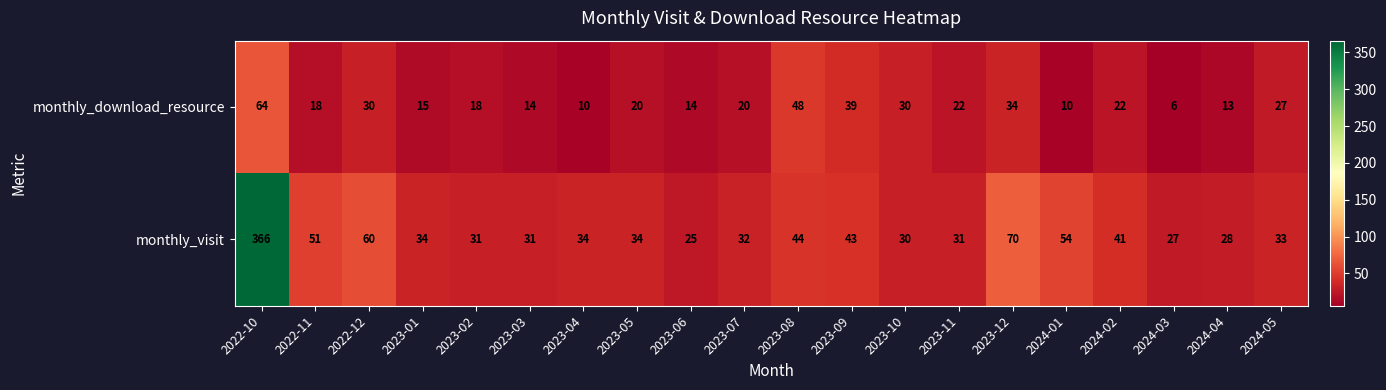

What is the total value across all series at 2022-11?

69